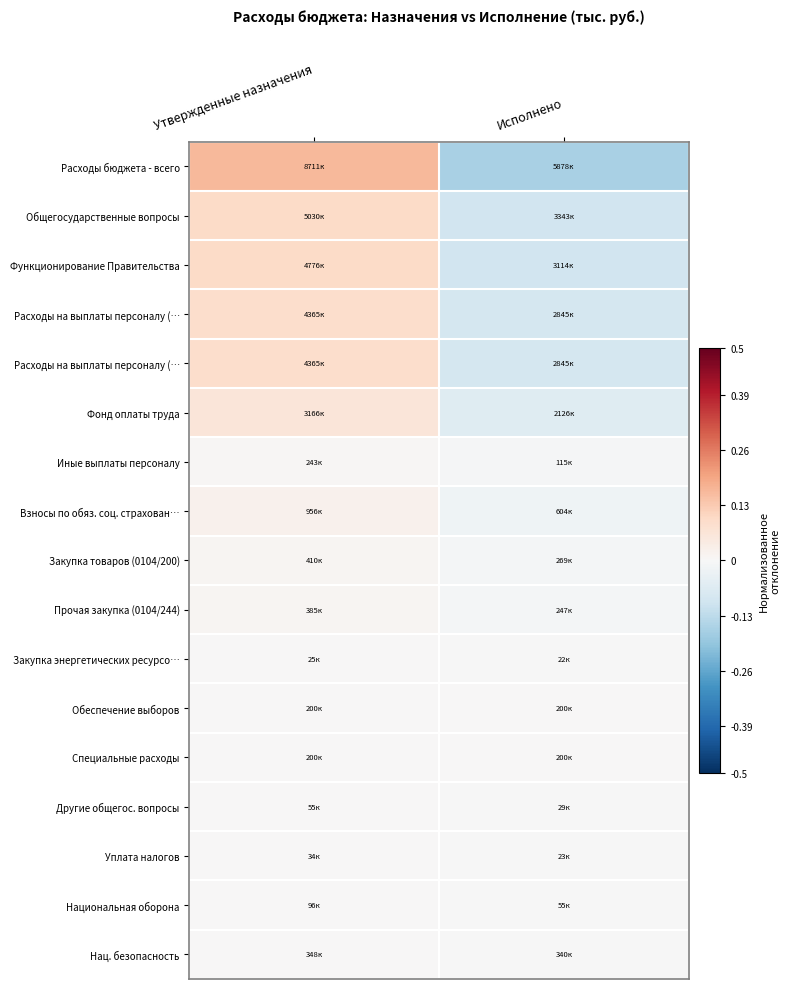

At which category does the chart reach its peak across all series?

Утвержденные назначения